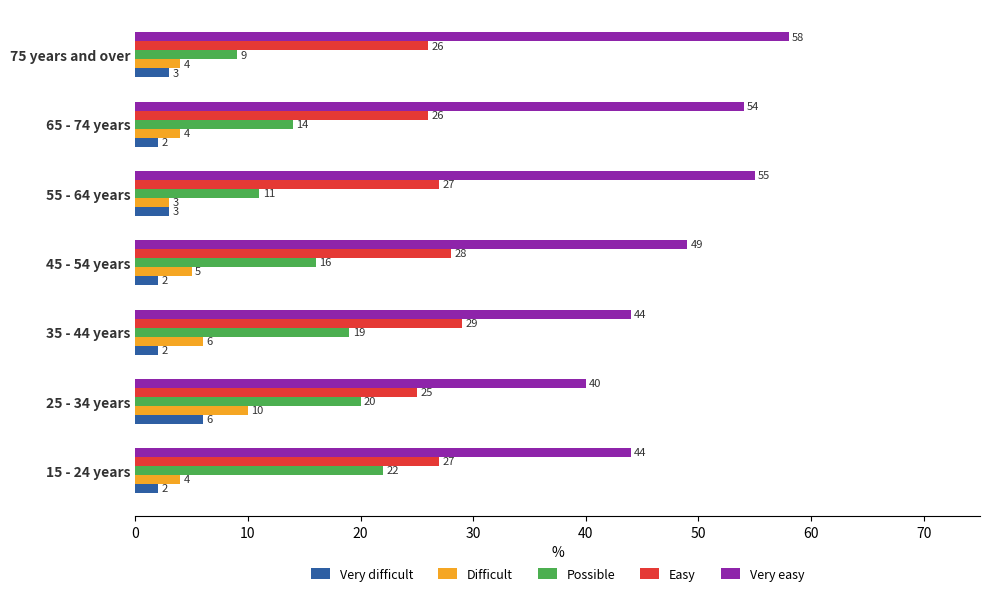

Which series has the largest range (max minus min)?

Very easy